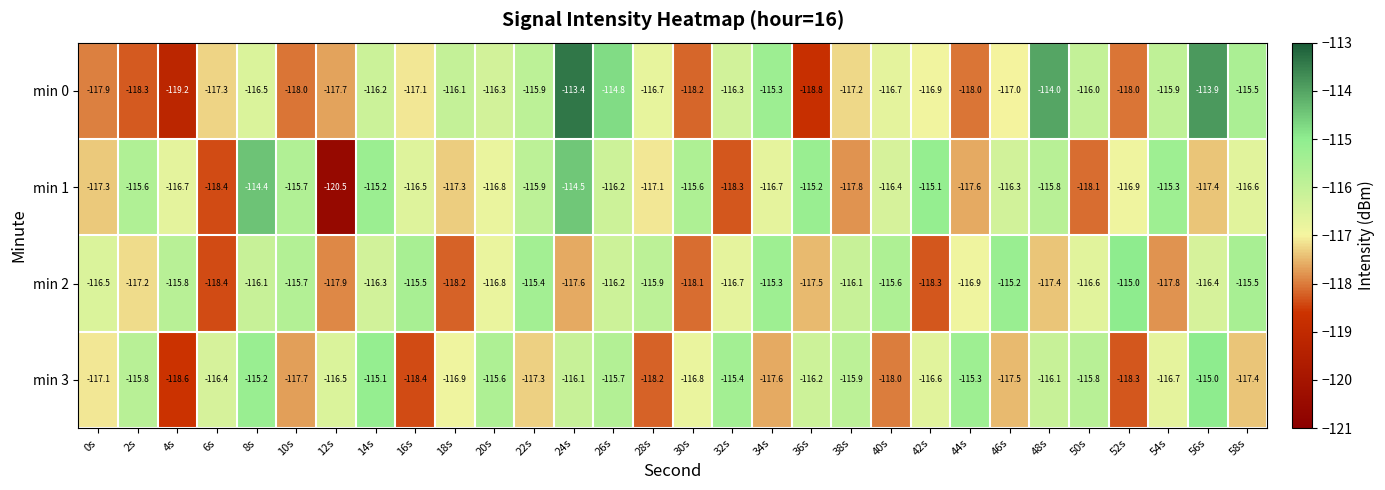

What is the difference between the maximum and minimum values in the min 2 series?

3.4